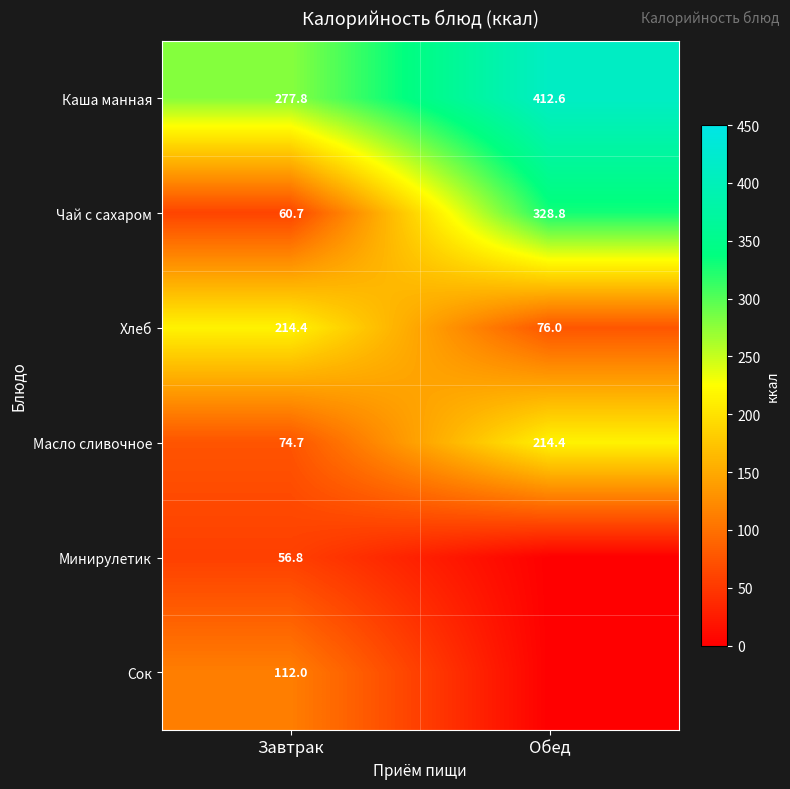

How many categories are shown in the chart?

2